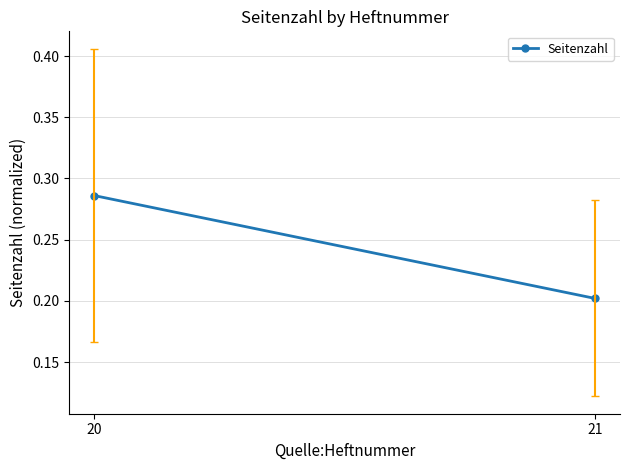

The value at 20 is 0.1. True or false?

False